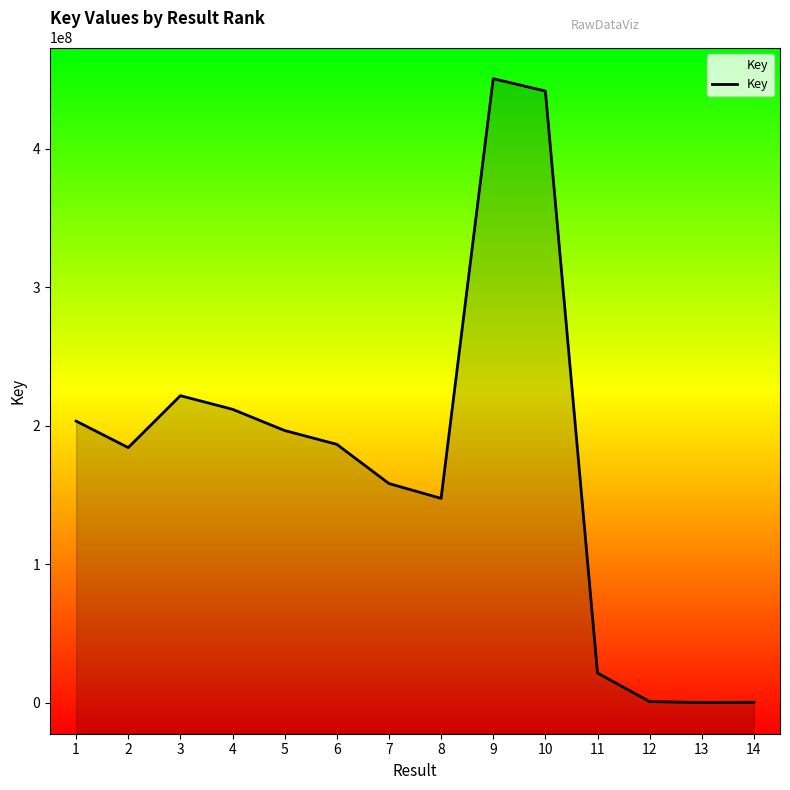

Reading left to right, transcribe all the data shown in this chart.

1=203329607	2=184181727	3=221686860	4=211850515	5=196500164	6=186541356	7=158208497	8=147495760	9=450676637	10=441767184	11=21333034	12=697385	13=6878	14=153396